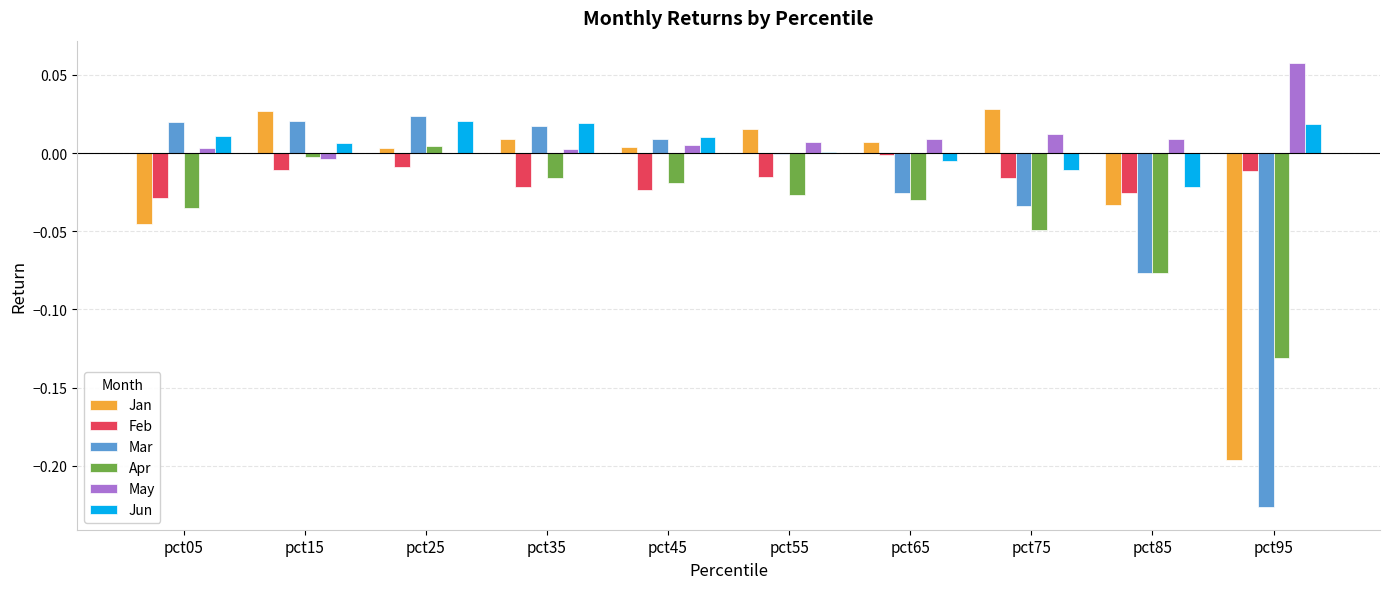

Are the bars horizontal?

No